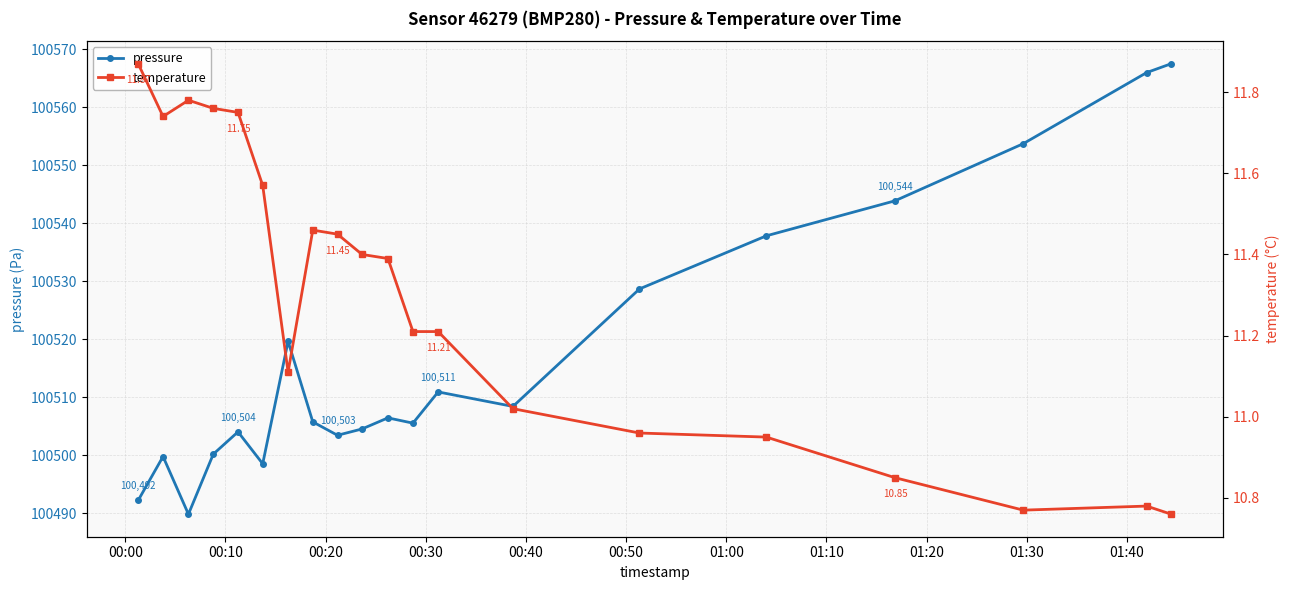

What is the lowest value of the pressure series?

100489.8